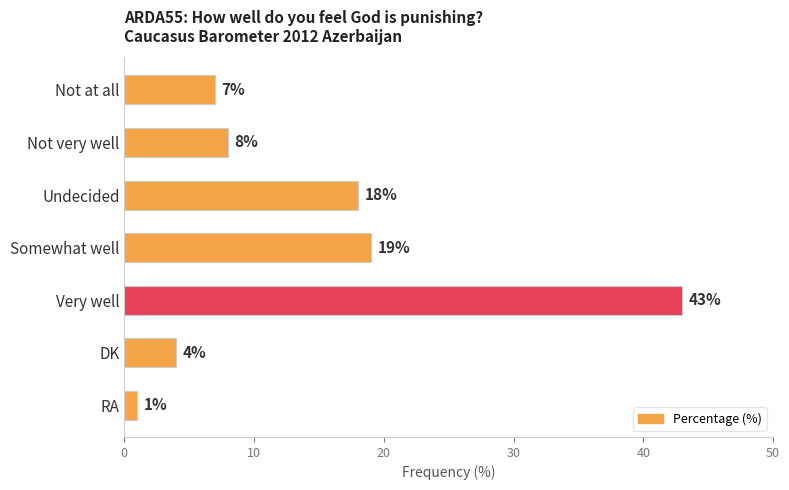

What is the smallest value displayed?

1